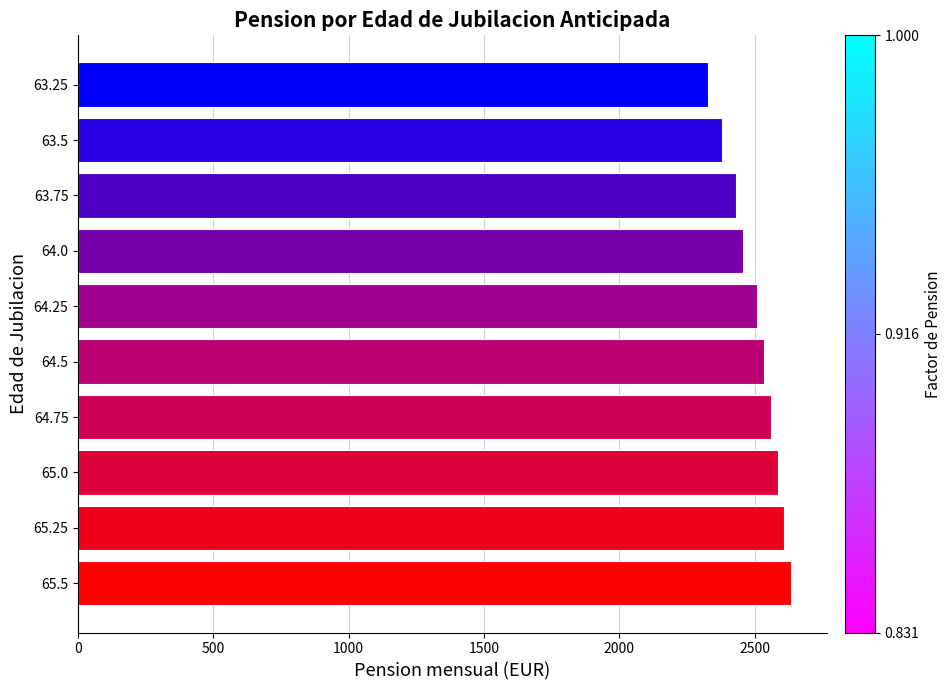

What is the sum of all values?

25029.2